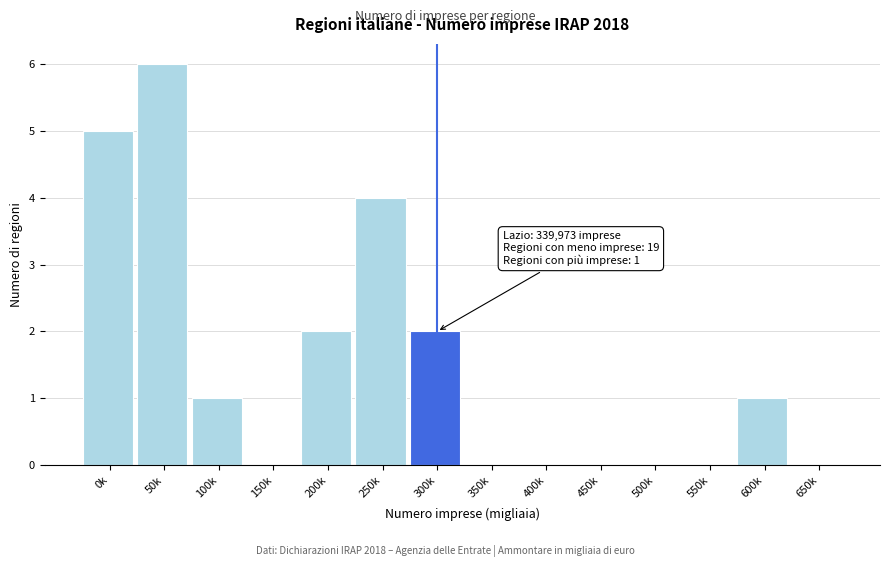

Reading left to right, transcribe all the data shown in this chart.

0k=5	50k=6	100k=1	150k=0	200k=2	250k=4	300k=2	350k=0	400k=0	450k=0	500k=0	550k=0	600k=1	650k=0